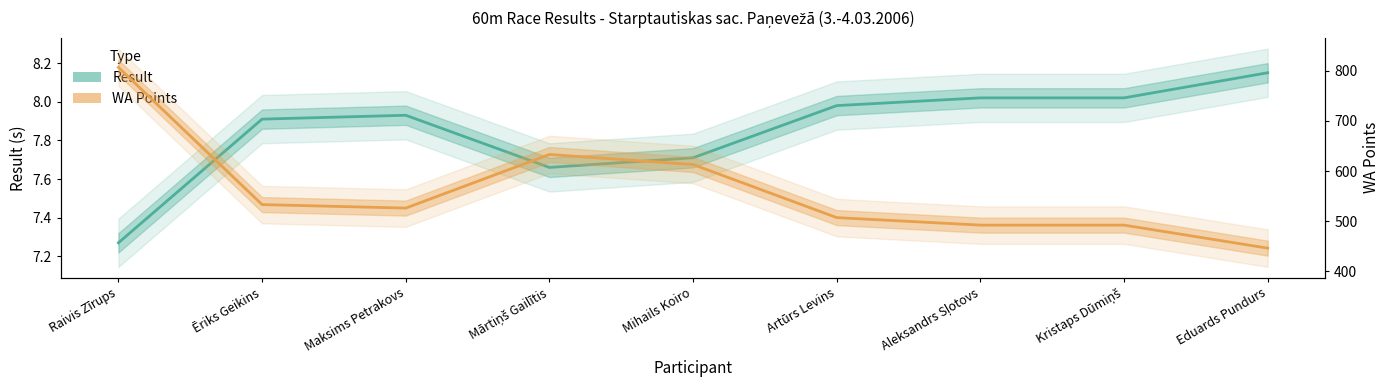

True or false: WA and Result intersect in this chart.

False